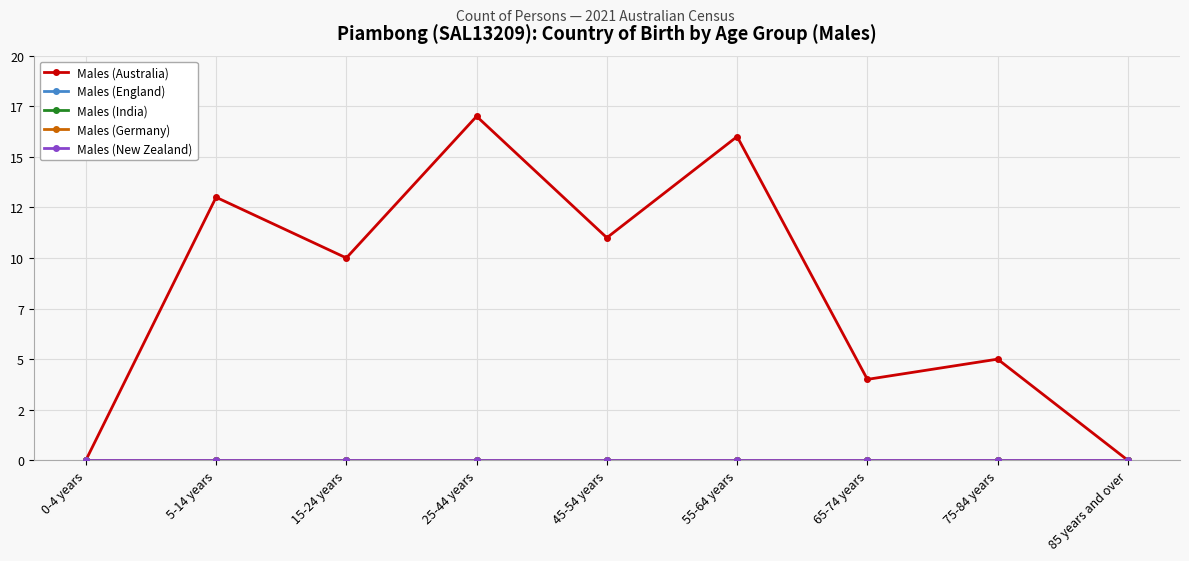

The value of Males (England) at 75-84 years is 0. True or false?

True